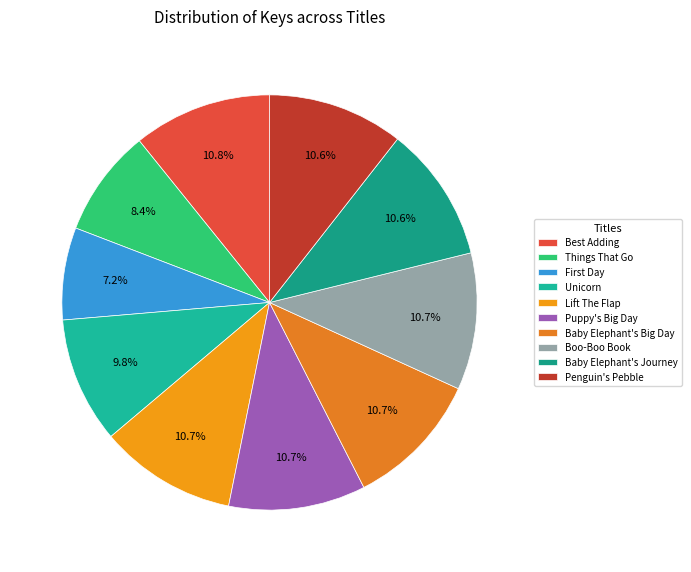

Count the number of slices in the pie.

10